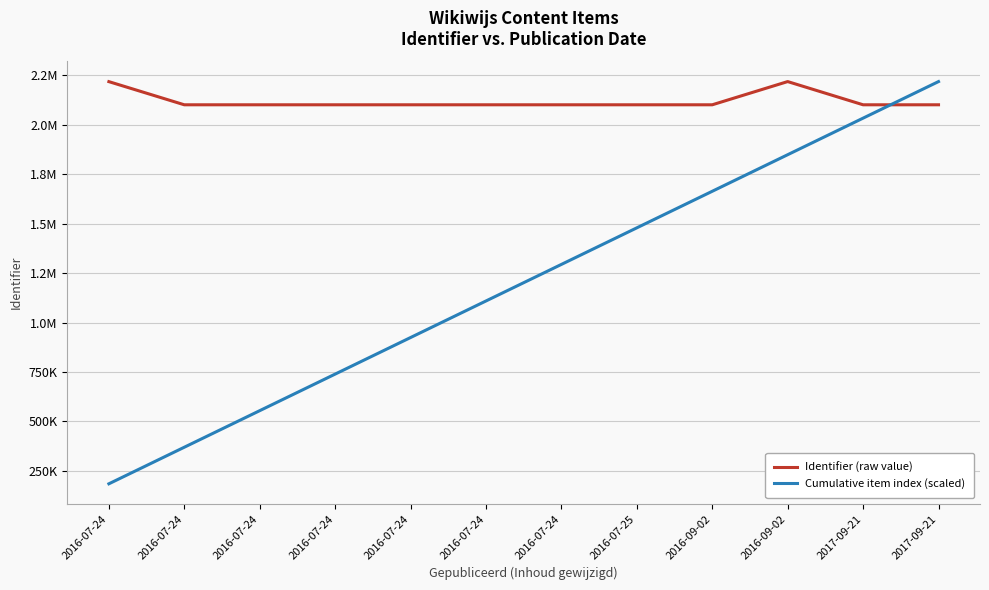

Where is the first local maximum for Identifier (raw value)?

2016-07-25